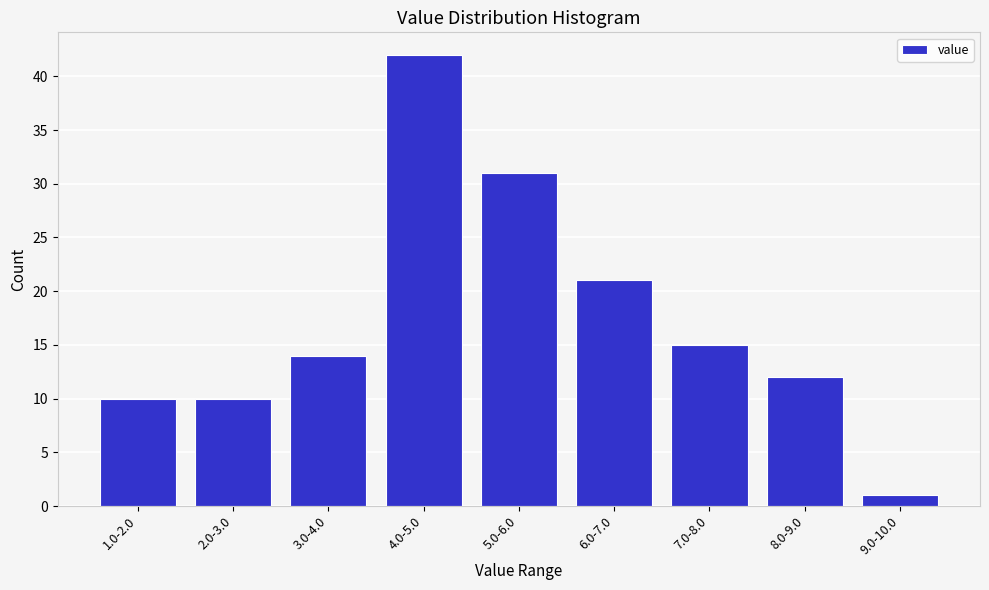

Reading left to right, transcribe all the data shown in this chart.

10	10	14	42	31	21	15	12	1